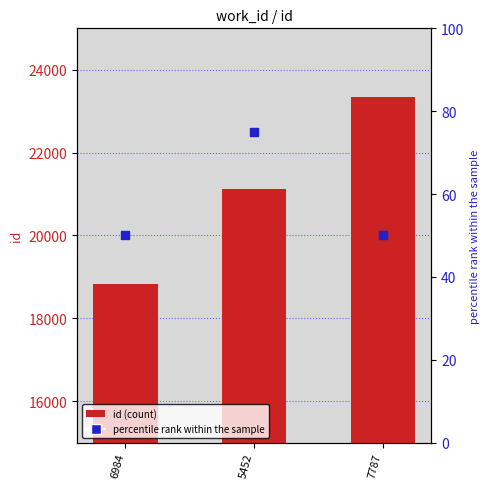

Which series reaches the maximum Y coordinate?

id (count)